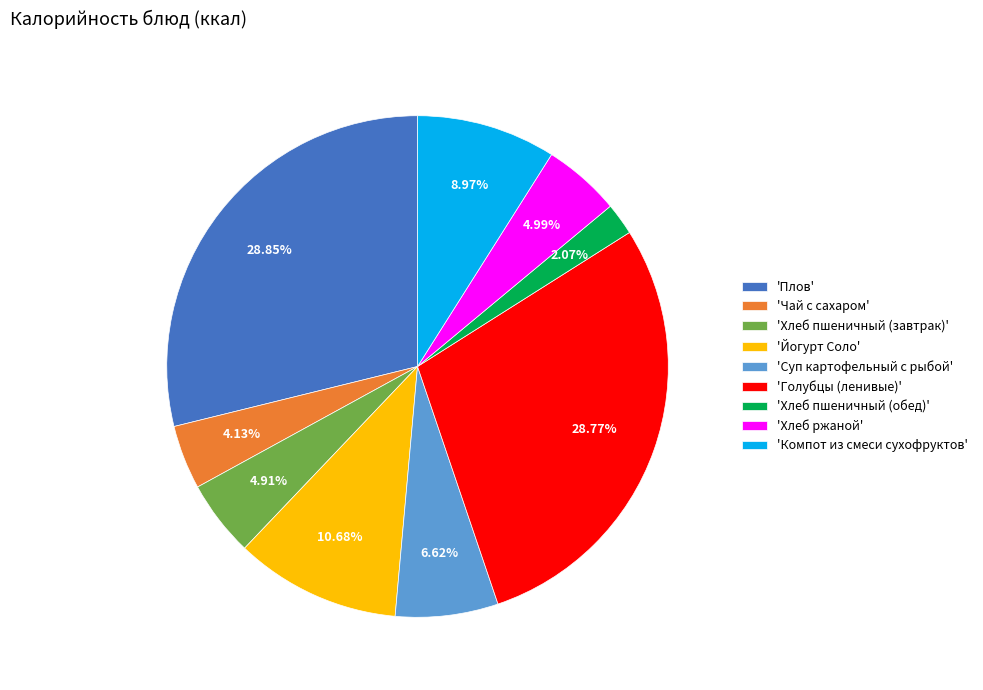

Approximately how many times larger is the value at 'Чай с сахаром' compared to 'Йогурт Соло'?

0.4